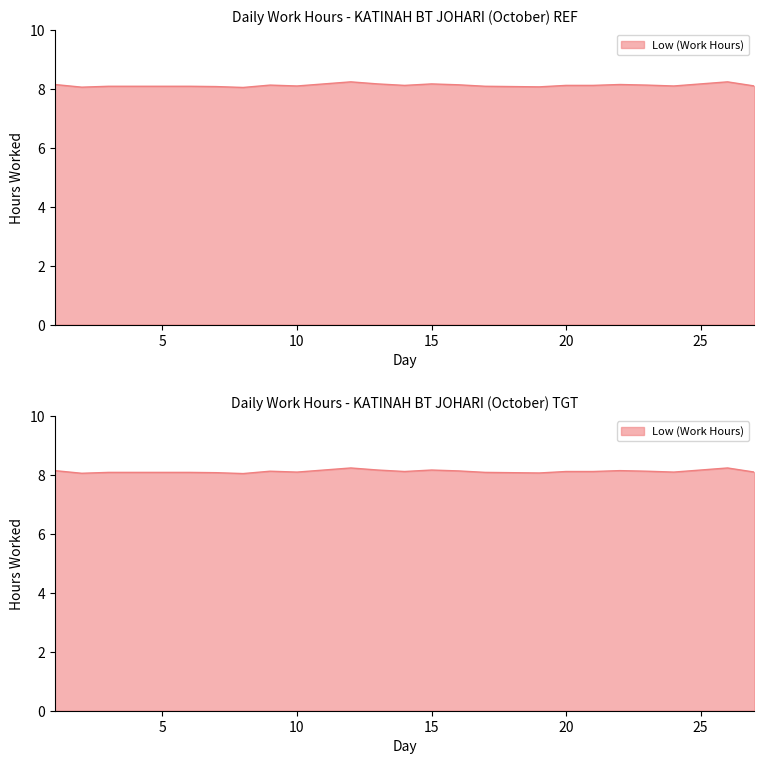

What is the value of the 20th point from the left?

8.1